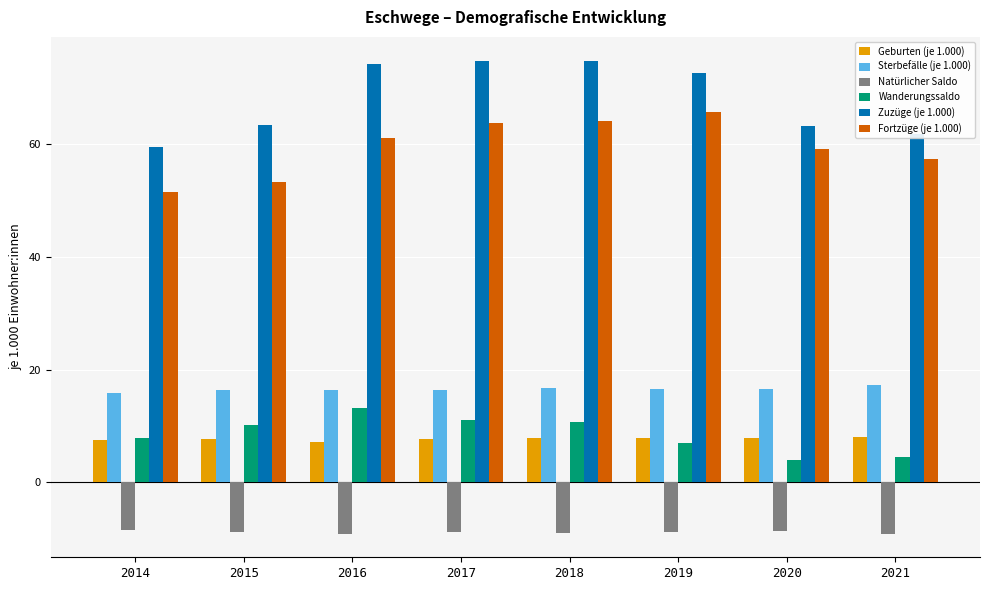

True or false: Geburten (je 1.000) has a value of 7.8 at 2019.

True